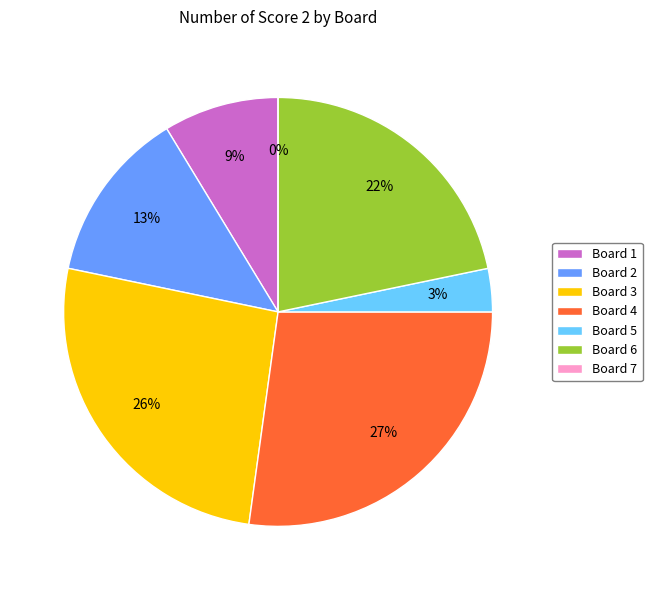

The Board 6 slice represents 22% of the pie. True or false?

True